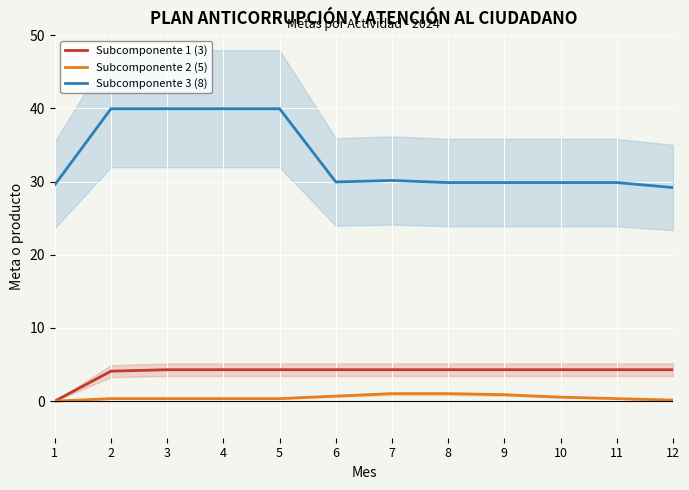

True or false: Subcomponente 1 (3) has a value of 2.1 at 7.

False